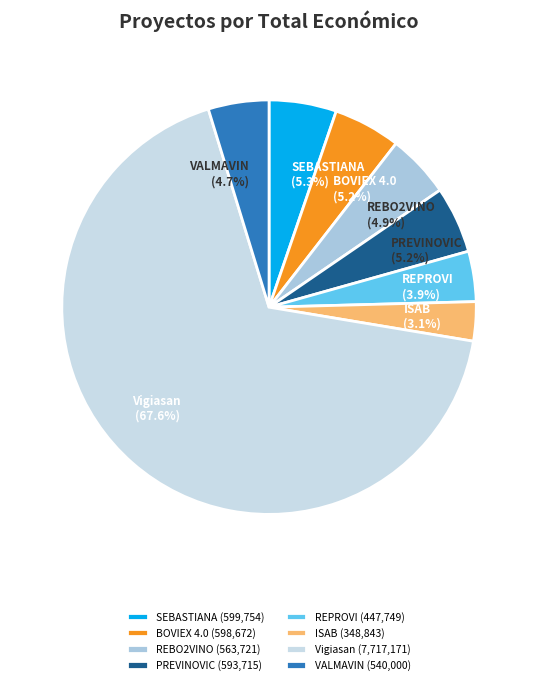

To the nearest percent, what is the difference between the BOVIEX 4.0 and REPROVI slice percentages?

1%